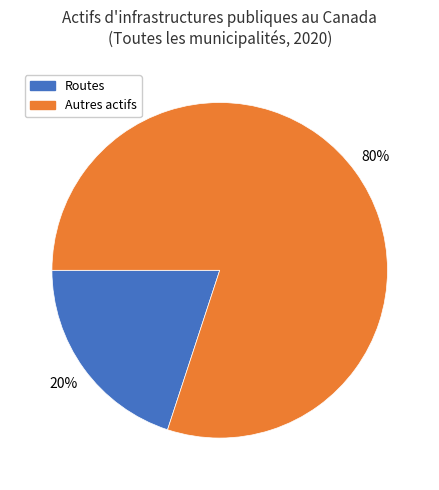

Rank the categories by value from lowest to highest.

Routes, Autres actifs